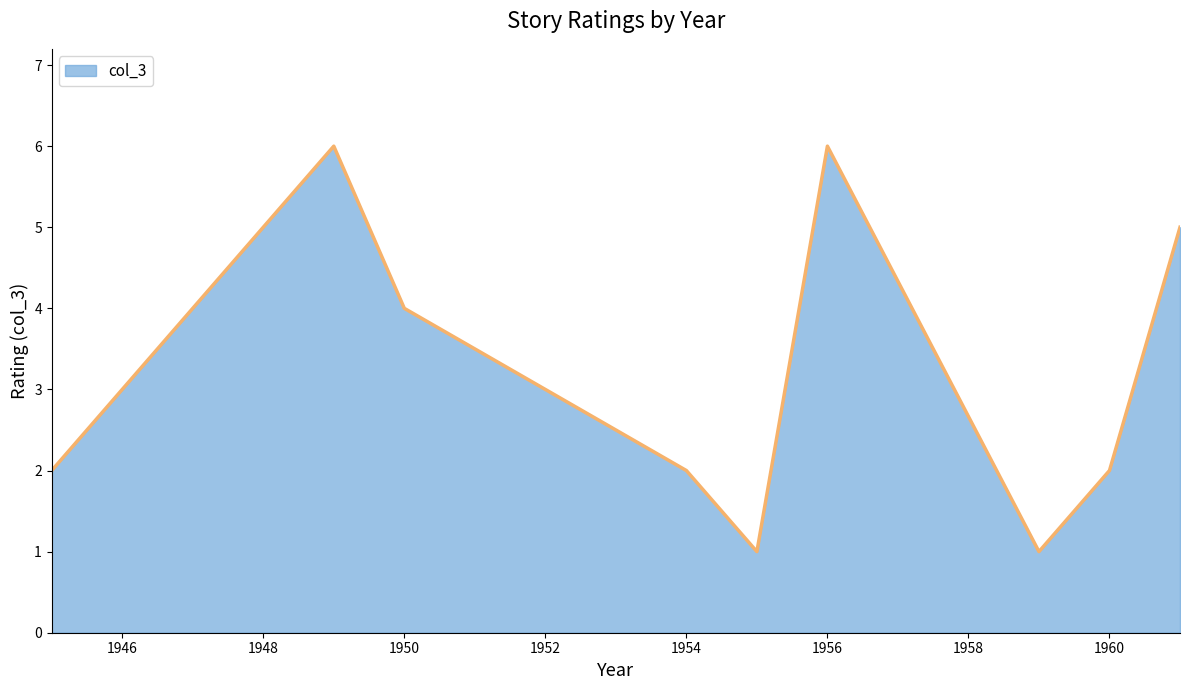

What is the sum of all values?

32